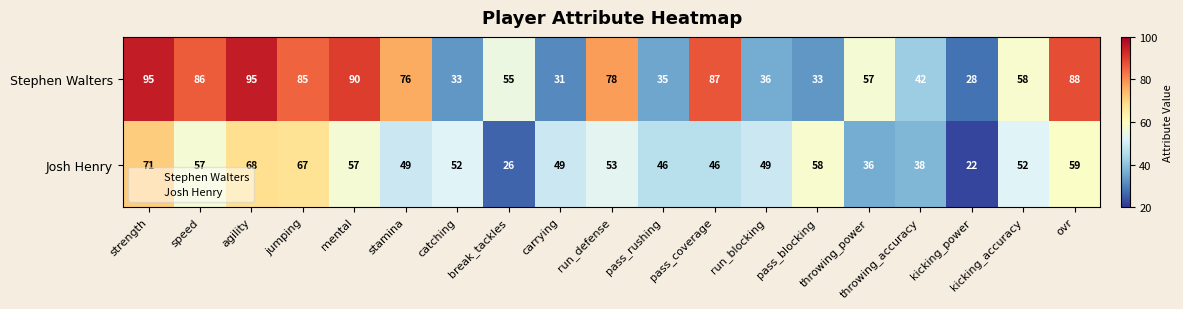

Rank the series at run_defense from highest to lowest value.

Stephen Walters, Josh Henry